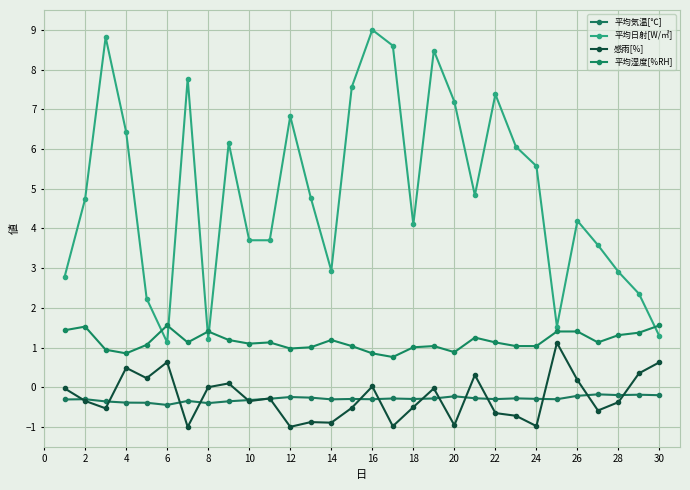

What is the difference between the maximum and second lowest values in the 平均日射[W/㎡] series?

7.8